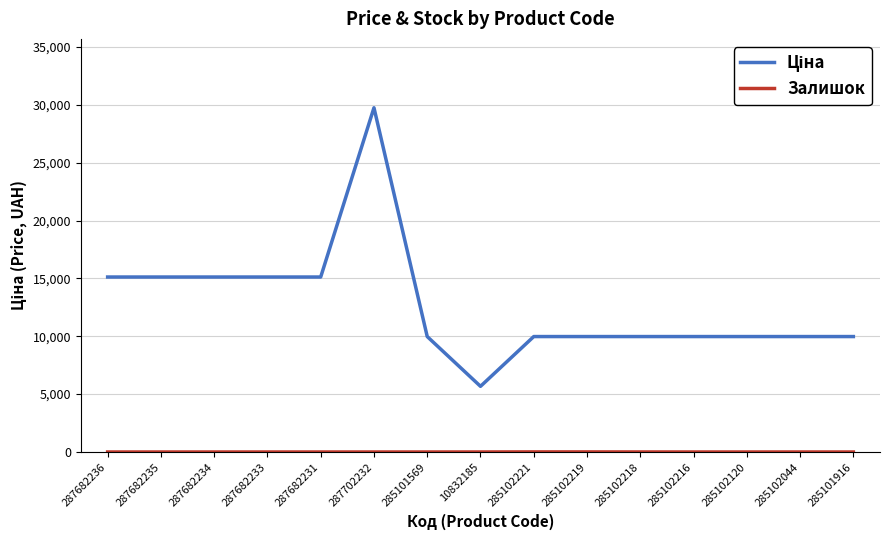

At which category is the sum across all series the highest?

287702232